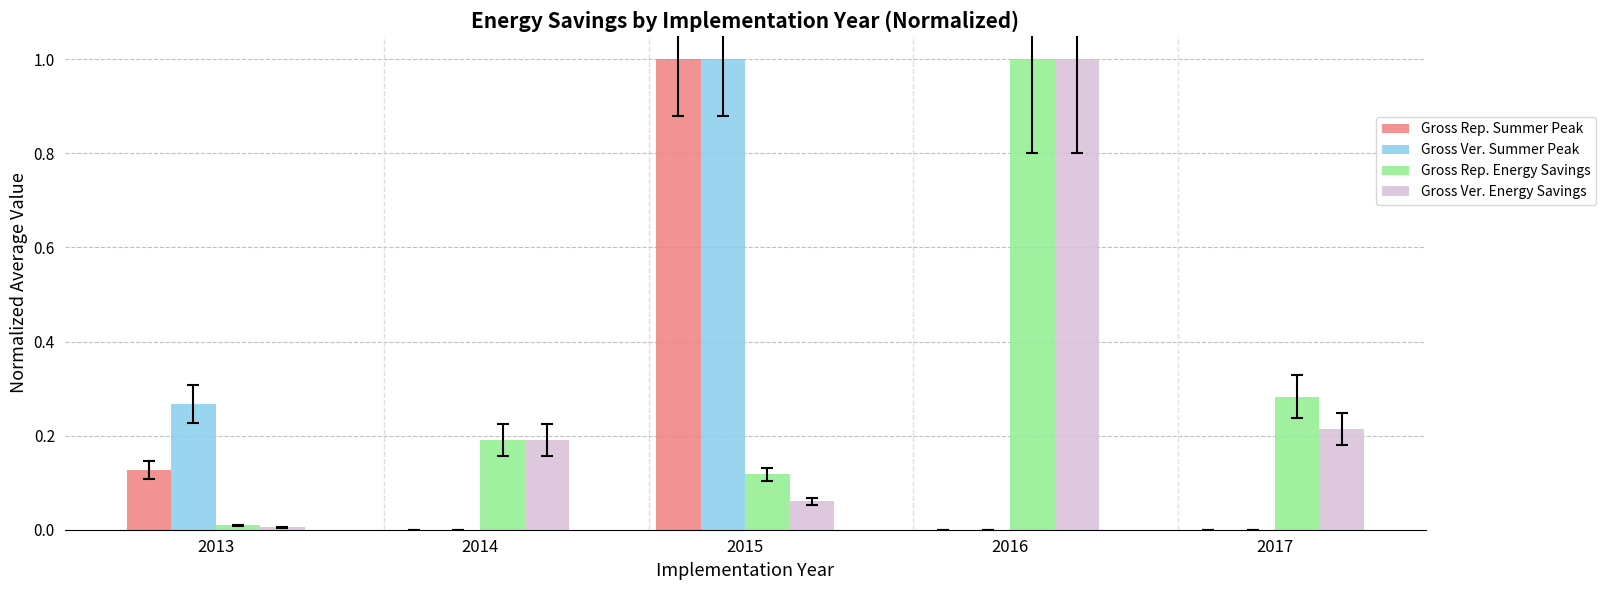

Count the number of data series in this chart.

4